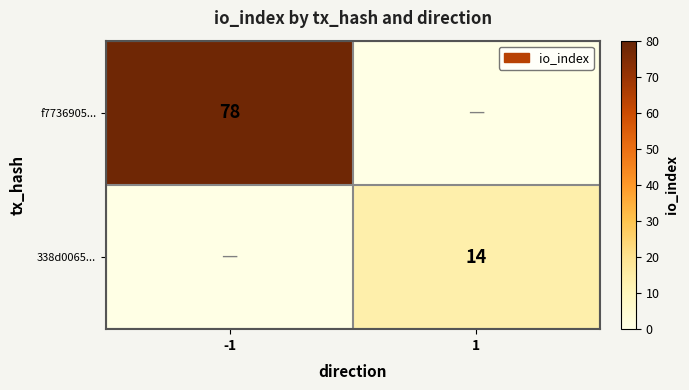

True or false: 338d0065... has a value of 14 at 1.

True